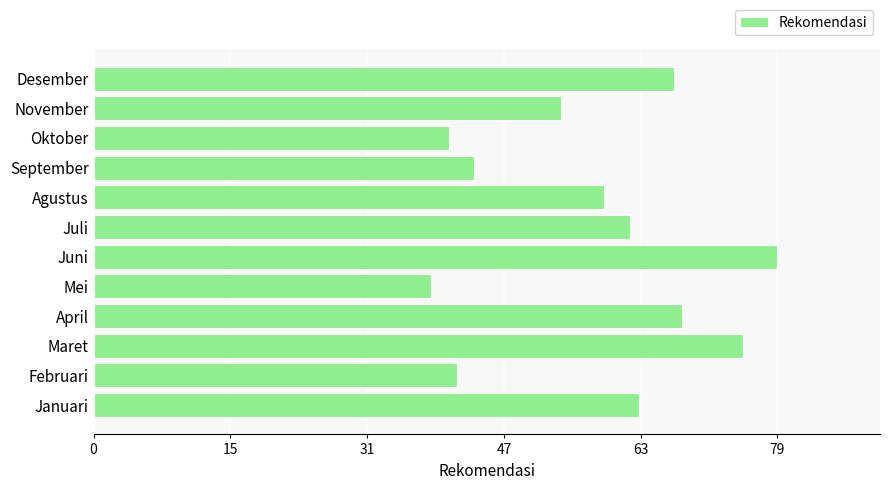

Reading bottom to top, what are all the values shown in this chart?

Januari=63	Februari=42	Maret=75	April=68	Mei=39	Juni=79	Juli=62	Agustus=59	September=44	Oktober=41	November=54	Desember=67